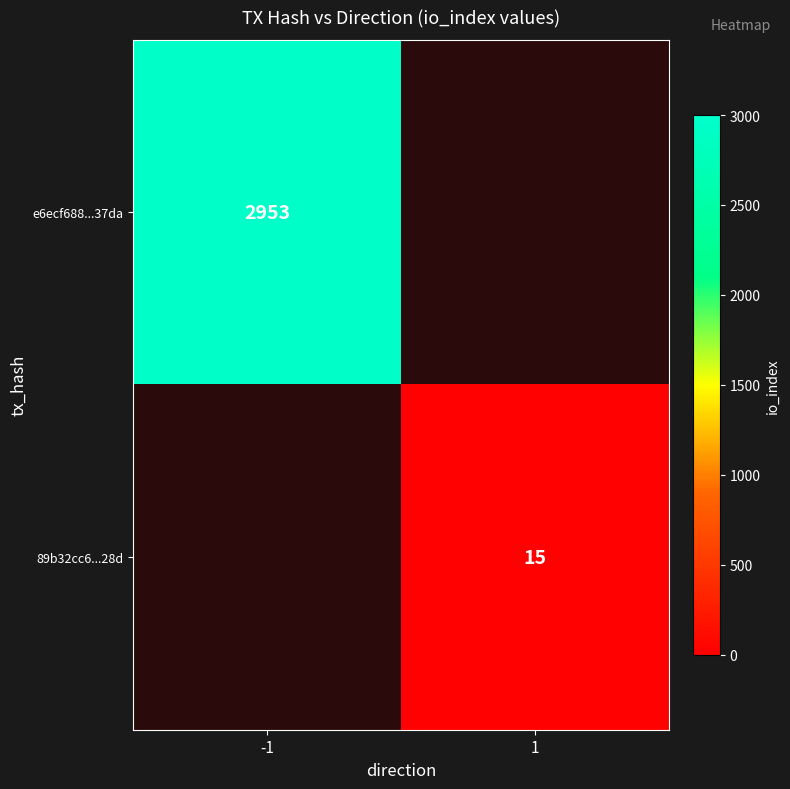

True or false: e6ecf688...37da has a value of 767 at -1.

False